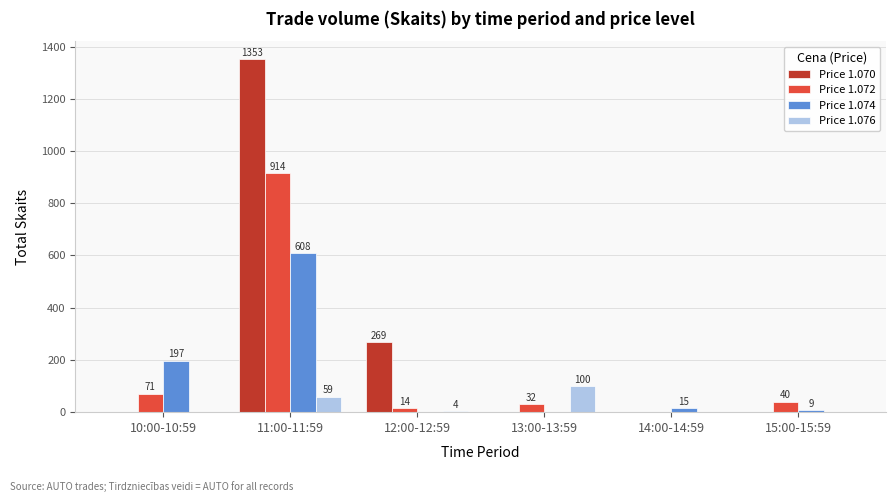

Reading left to right, list all the values displayed in this chart.

Price 1.070: 10:00-10:59=0	11:00-11:59=1353	12:00-12:59=269	13:00-13:59=0	14:00-14:59=0	15:00-15:59=0
Price 1.072: 10:00-10:59=71	11:00-11:59=914	12:00-12:59=14	13:00-13:59=32	14:00-14:59=0	15:00-15:59=40
Price 1.074: 10:00-10:59=197	11:00-11:59=608	12:00-12:59=0	13:00-13:59=0	14:00-14:59=15	15:00-15:59=9
Price 1.076: 10:00-10:59=0	11:00-11:59=59	12:00-12:59=4	13:00-13:59=100	14:00-14:59=0	15:00-15:59=0